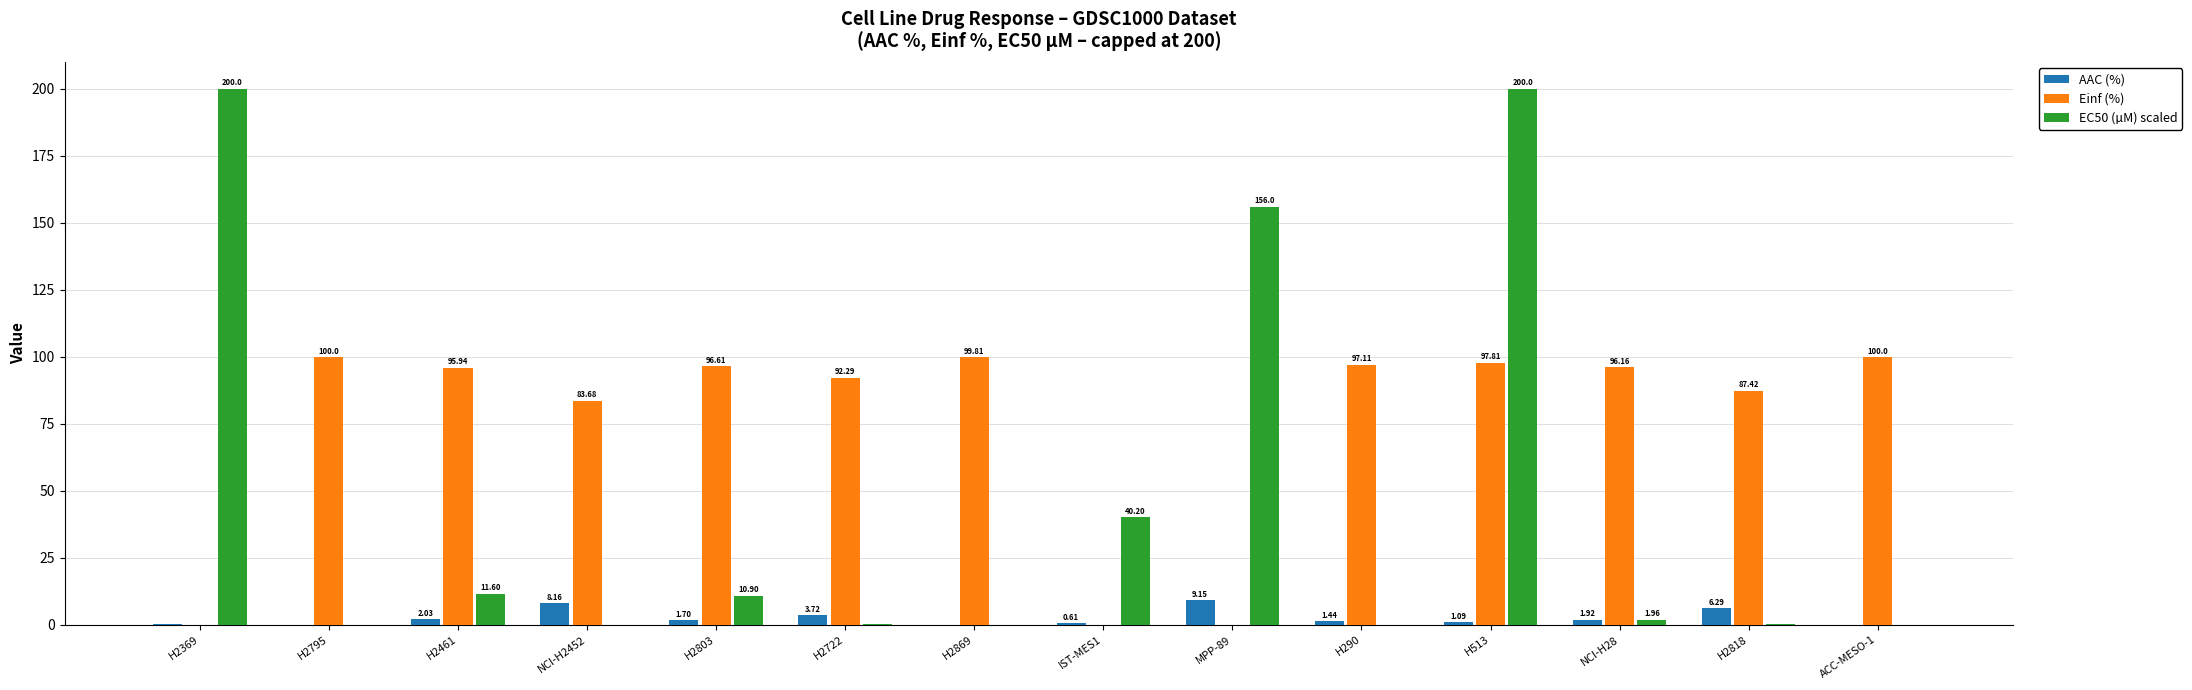

Count the number of categories in the chart.

14